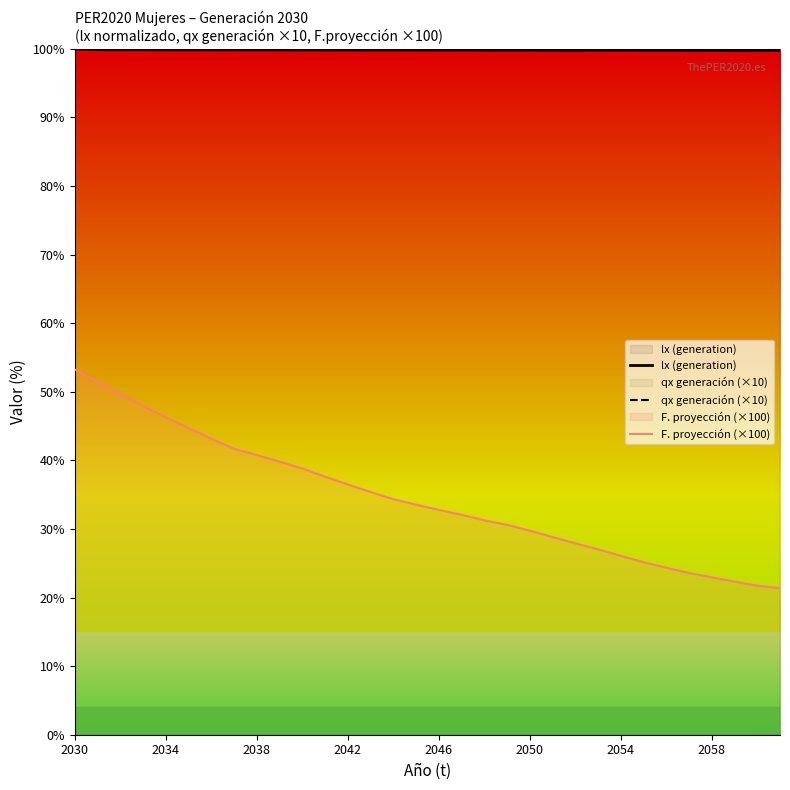

What is the value of the F. proyección (×100) point at the 14th from the left?

35.4